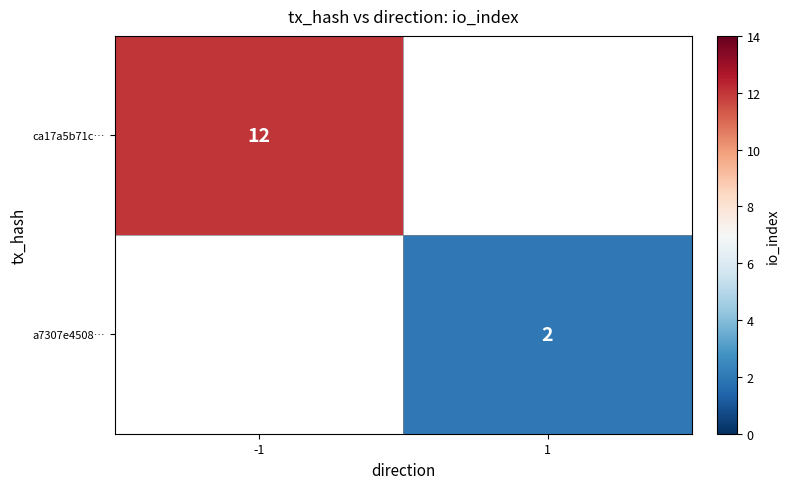

True or false: ca17a5b71c… has a value of 19 at -1.

False